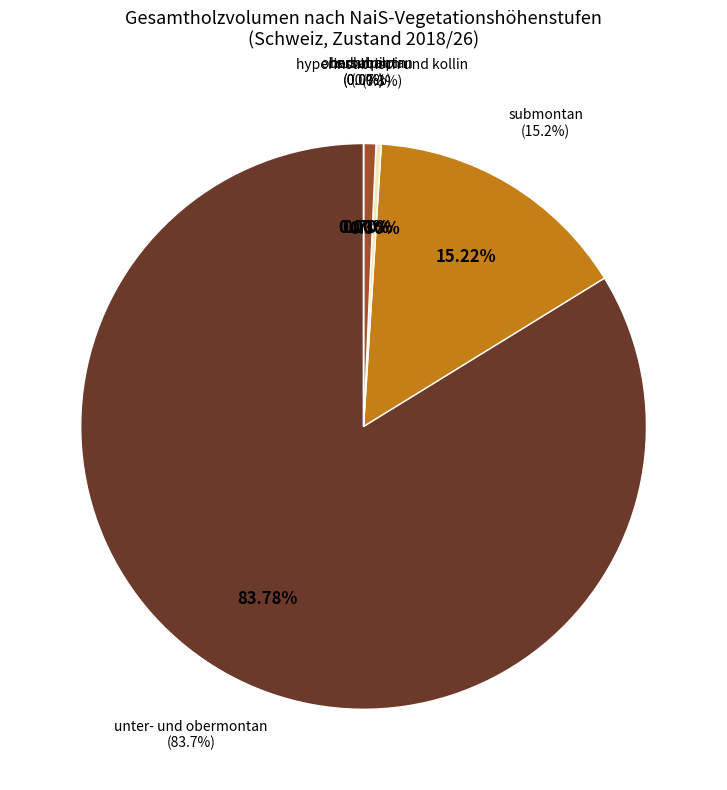

Which slice represents more than half of the pie?

unter- und obermontan